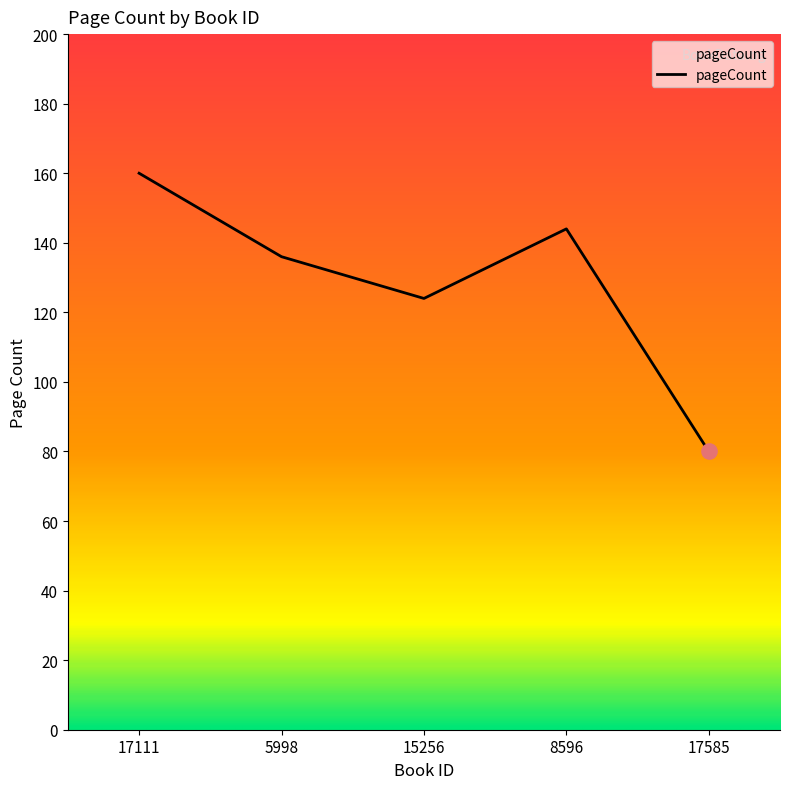

Reading right to left, what are all the values shown in this chart?

17585=80	8596=144	15256=124	5998=136	17111=160